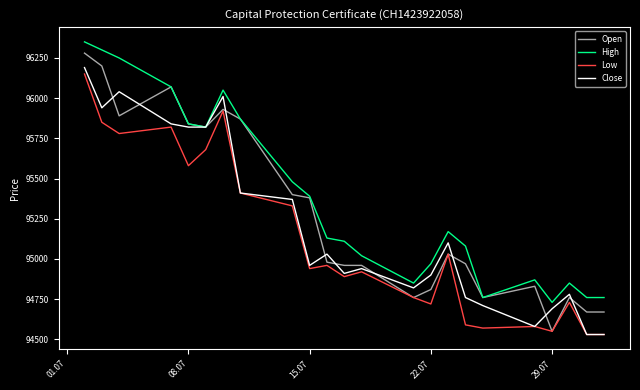

What is the maximum value shown in the chart?

96350